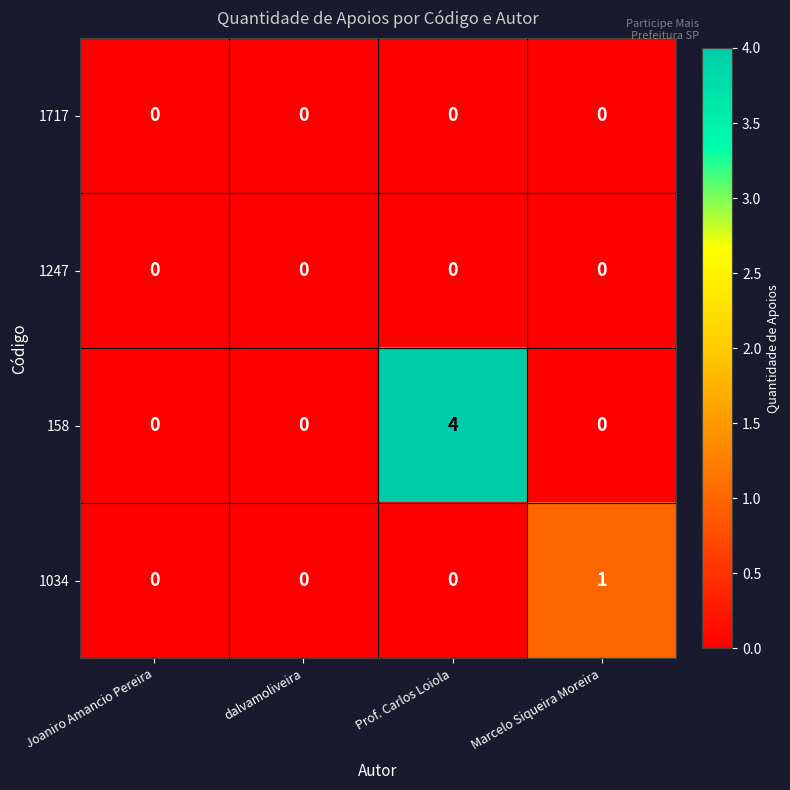

Which series has the widest spread of values?

158